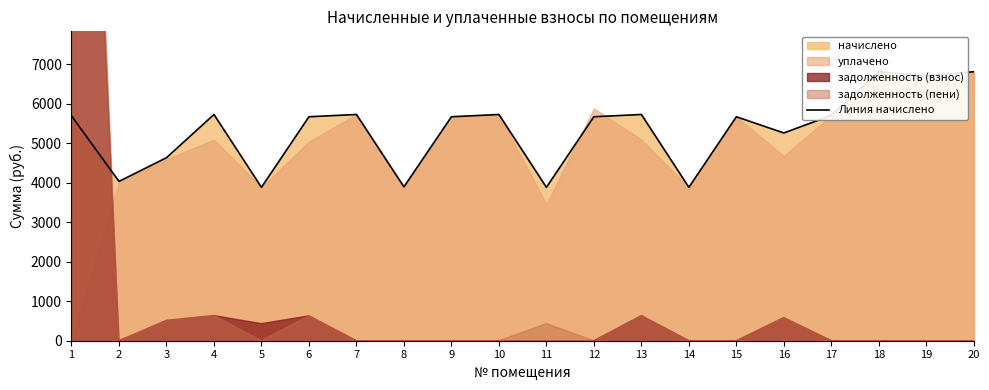

Reading left to right, what are all the values shown in this chart?

1=5690.9	2=4032.0	3=4631.0	4=5725.4	5=3882.2	6=5667.8	7=5725.4	8=3893.8	9=5667.8	10=5725.4	11=3882.2	12=5667.8	13=5725.4	14=3882.2	15=5667.8	16=5257.7	17=5702.4	18=6808.3	19=6693.1	20=6808.3